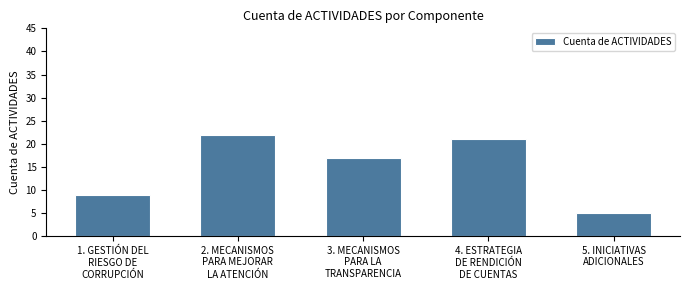

Reading left to right, extract all data points from this chart.

9	22	17	21	5